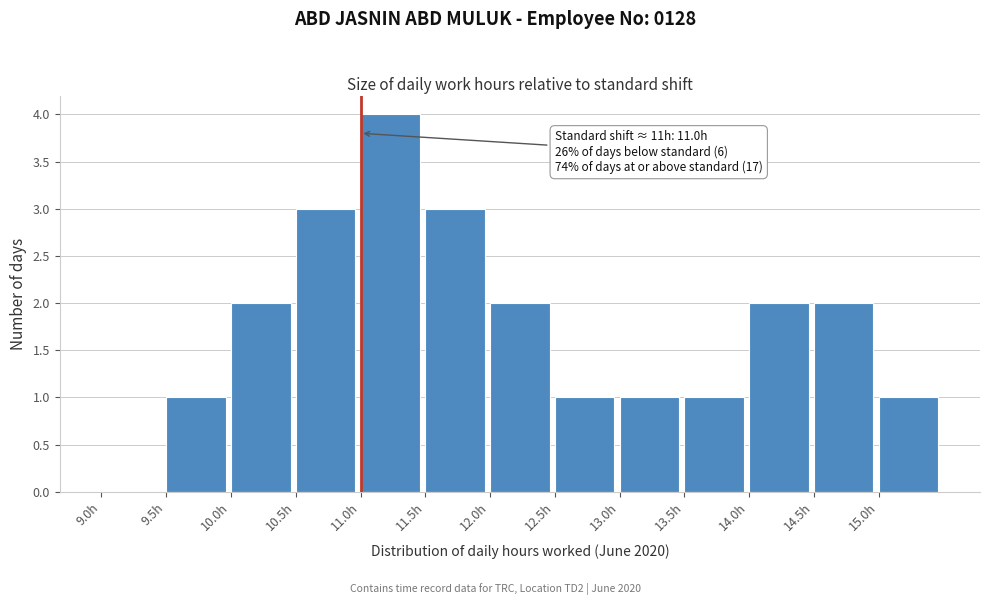

Which range on the x-axis has the tallest bar?

11.0 to 11.5